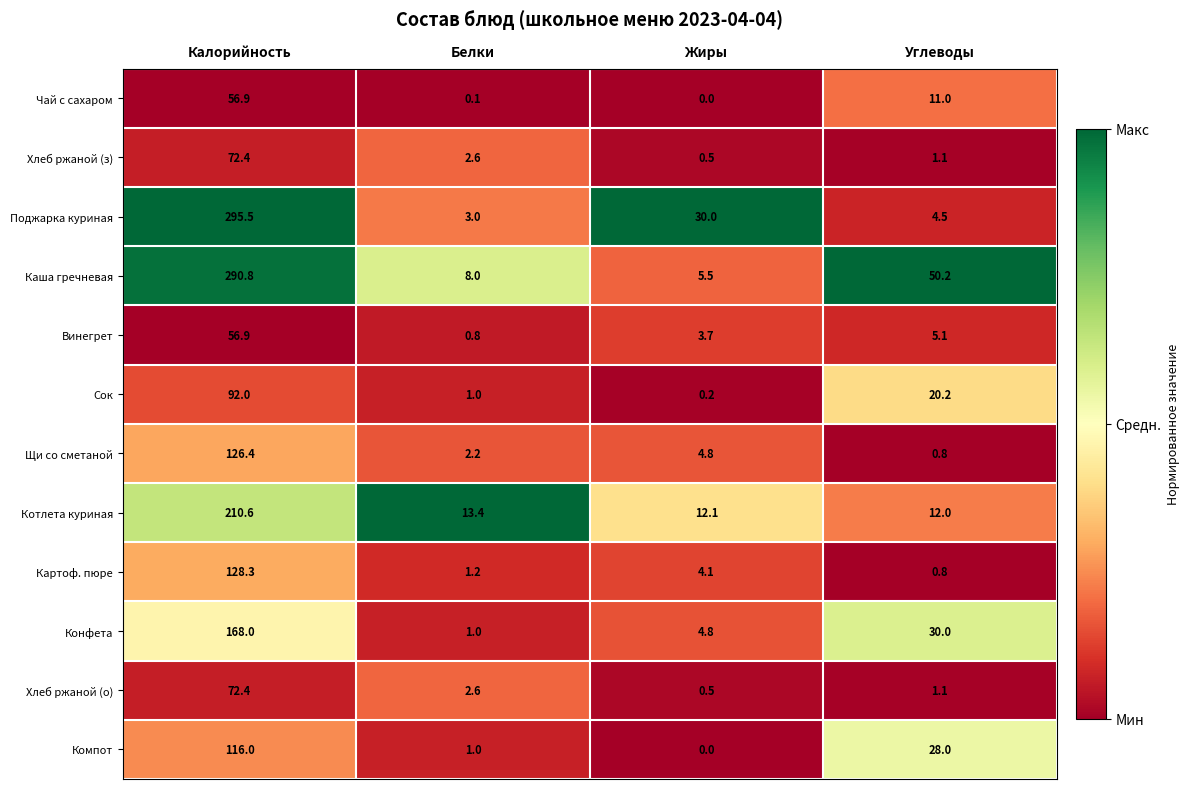

Rank the categories by Хлеб ржаной (о) value from highest to lowest.

Калорийность, Белки, Углеводы, Жиры